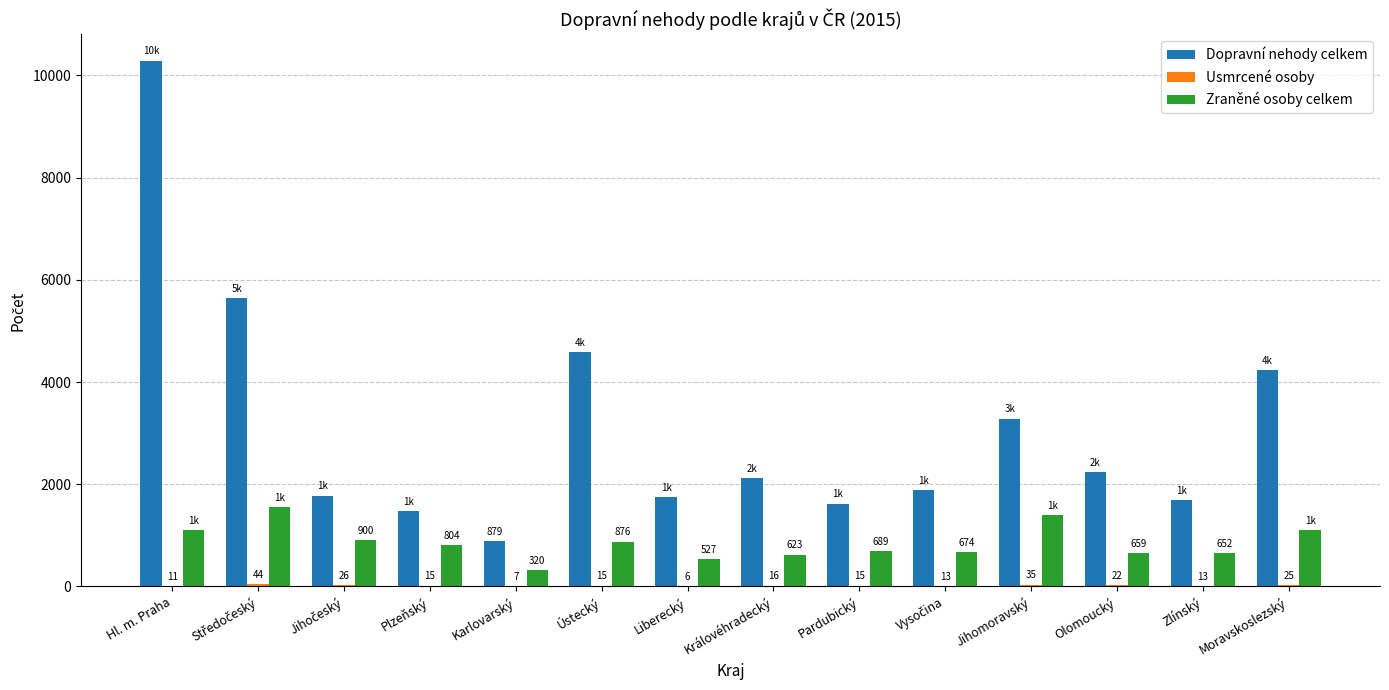

The Dopravní nehody celkem series shows 2655 at Liberecký. True or false?

False